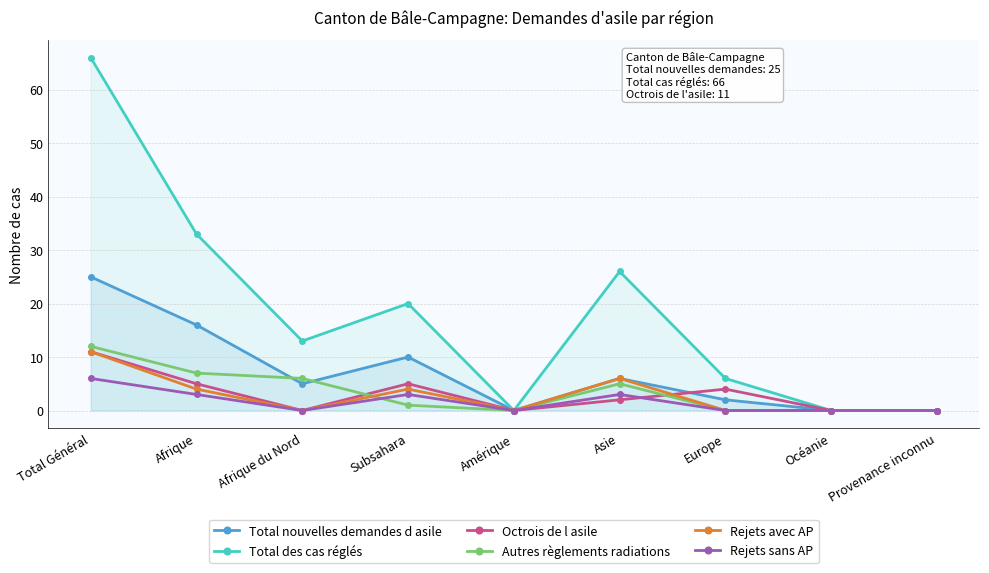

Is the value of Total des cas réglés at Afrique du Nord greater than the value of Total nouvelles demandes d asile at Subsahara?

Yes